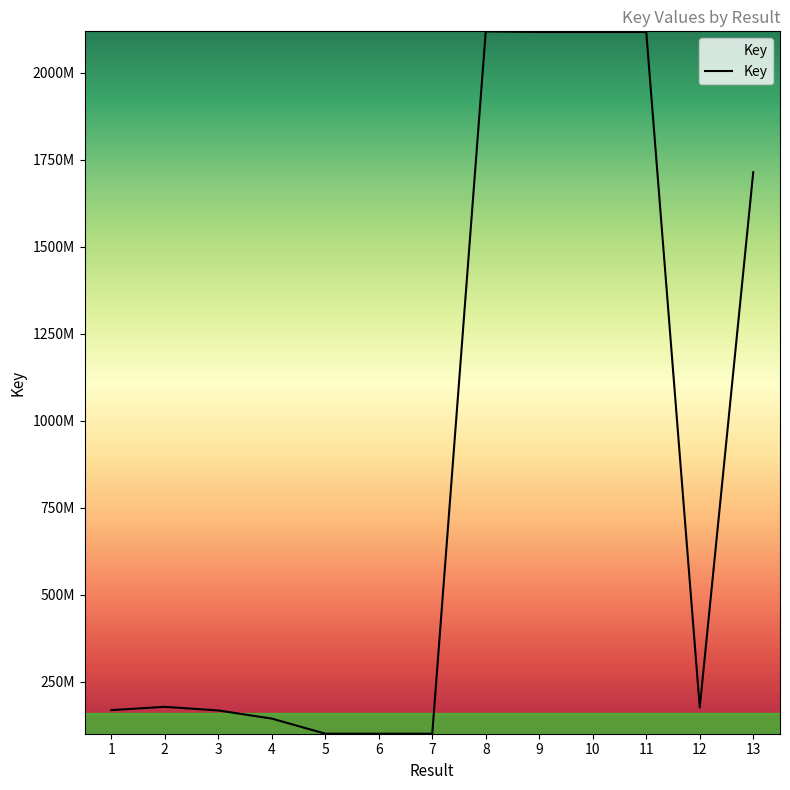

What is the sum of the values at 5 and 9?

2217175359